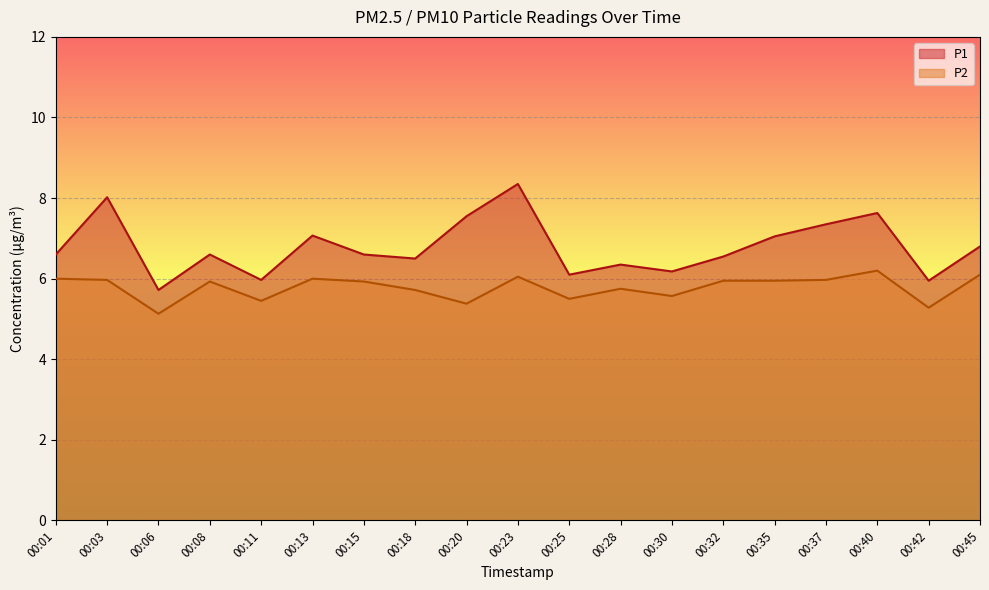

In P2, how many points are higher than both neighbors (excluding endpoints)?

5